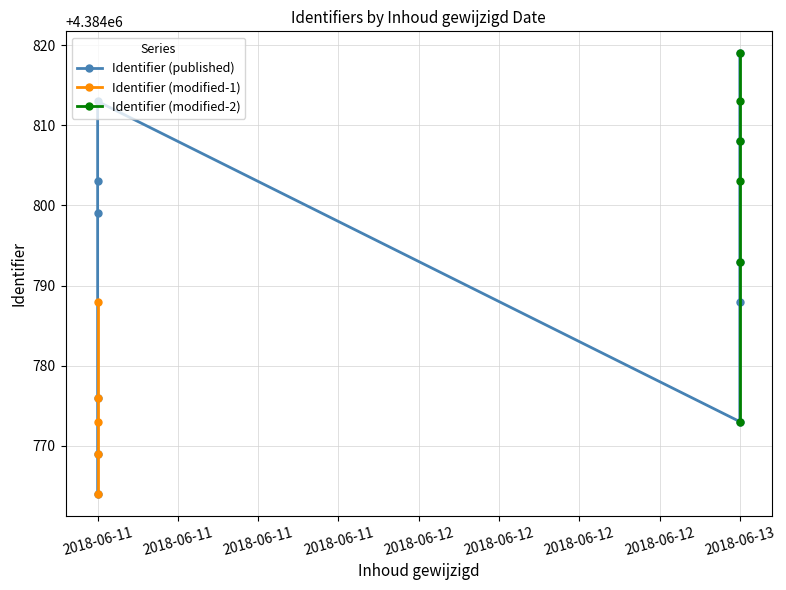

What is the sum of the Identifier (all) values at 2018-06-13 and 2018-06-11?

8769587